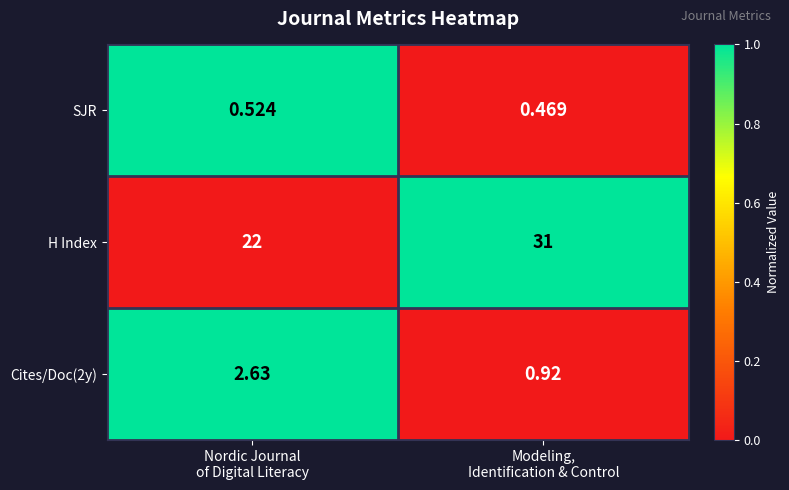

Which series has the largest range (max minus min)?

H Index